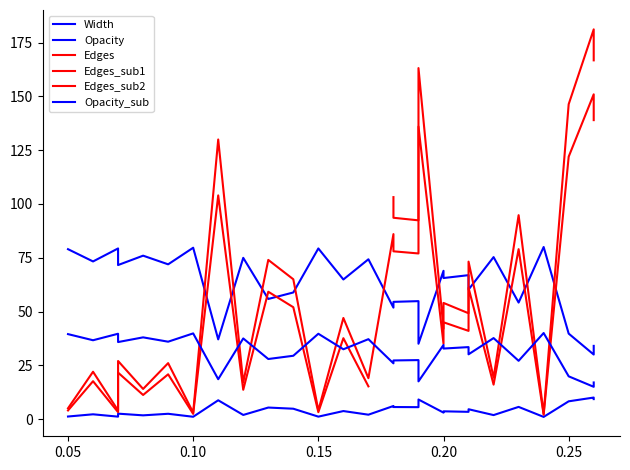

What is the minimum value for Opacity?

30.0